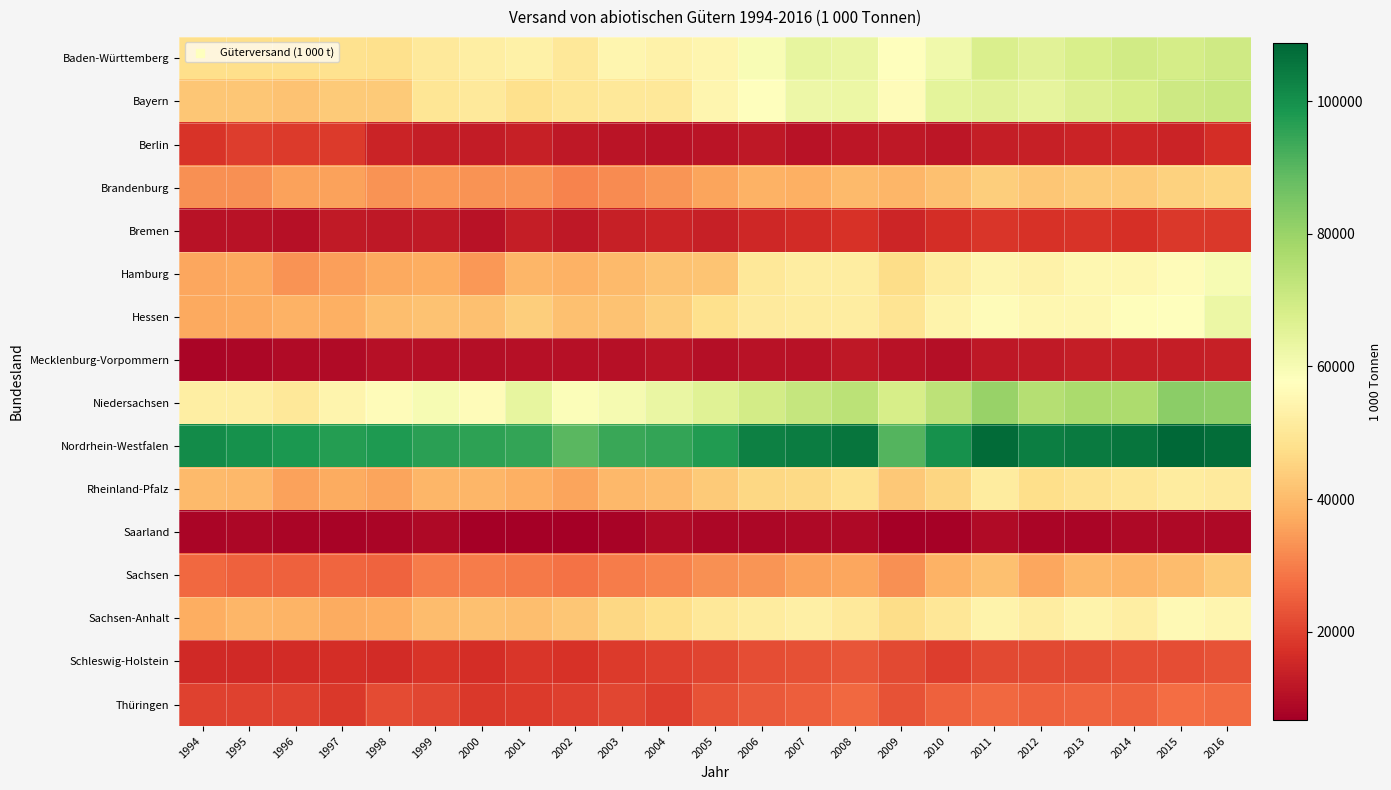

At how many categories does at least one series exceed 22496?

23